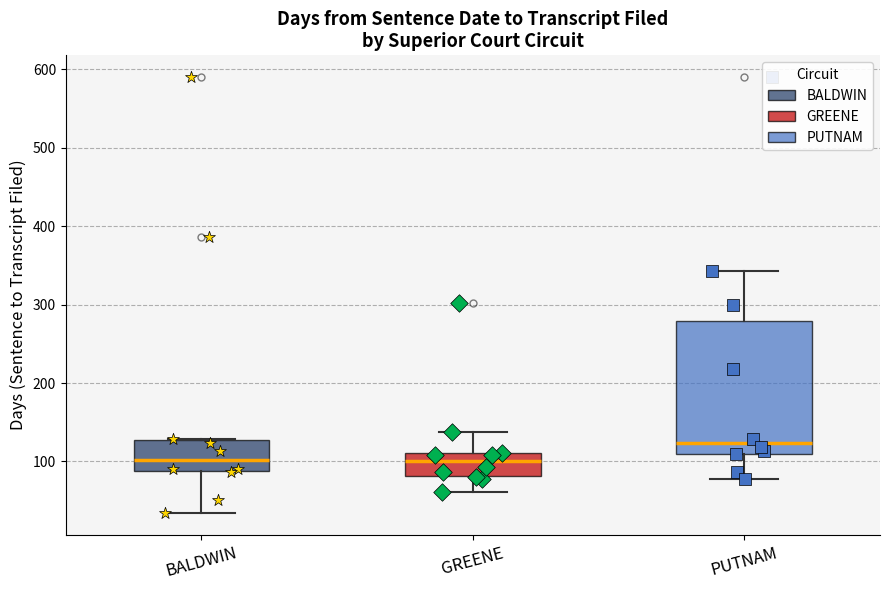

Which box is the tallest, from its lower edge to its upper edge?

PUTNAM